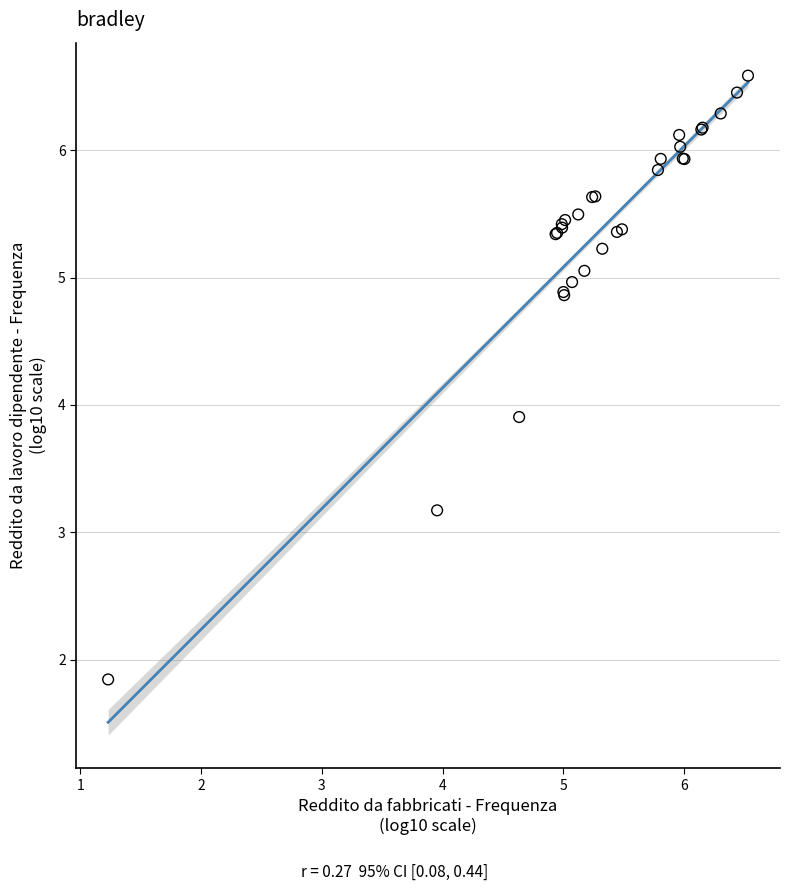

What Y value in the scatter plot is closest to 4?

3.9